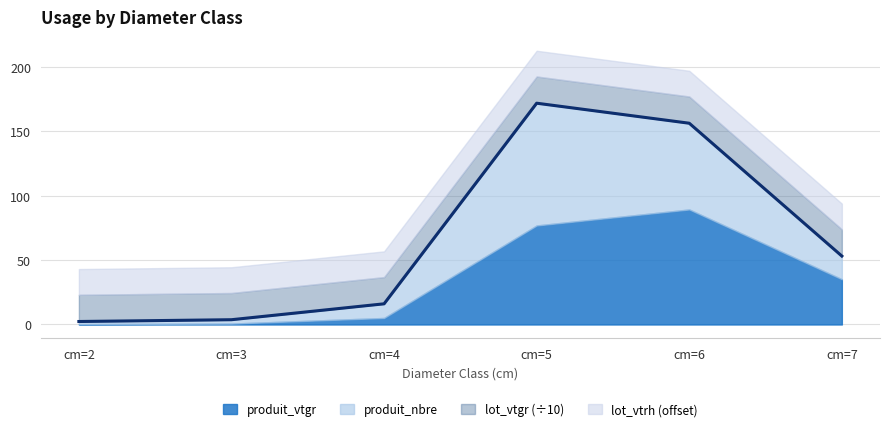

What is the difference between the maximum and minimum values in the produit_vtgr series?

89.1